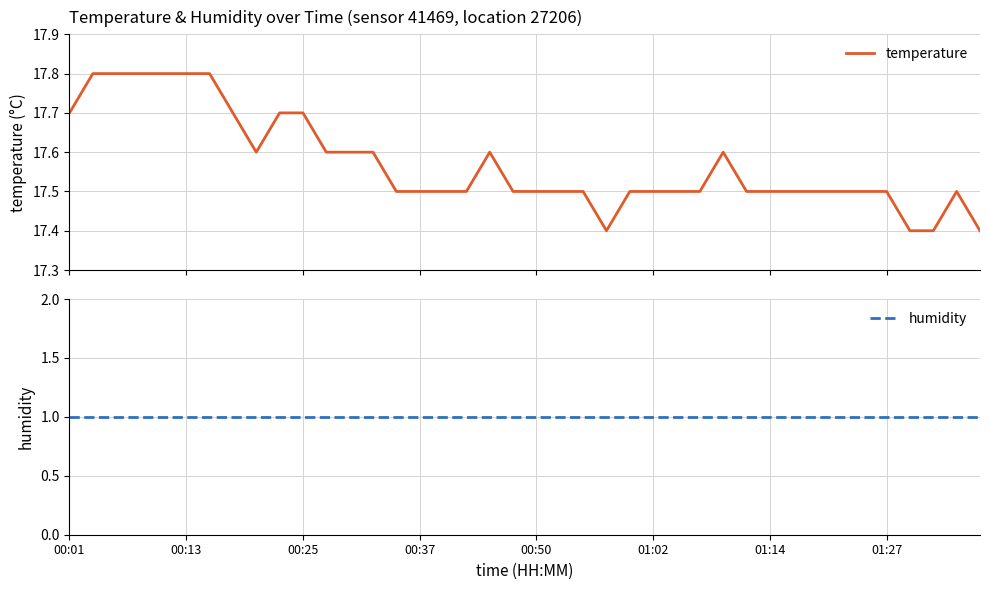

What are all the series names shown in the legend?

temperature, humidity